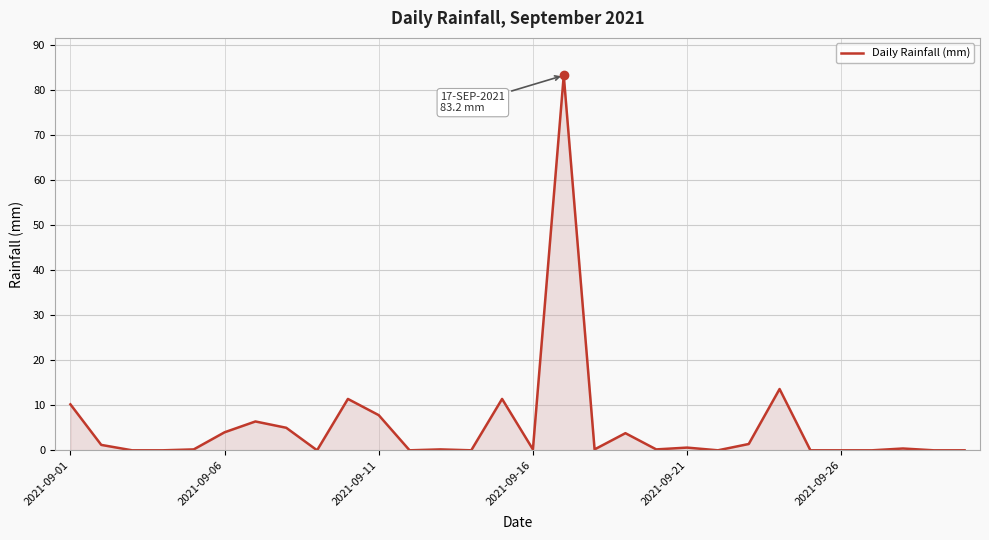

What is the greatest value displayed?

83.2